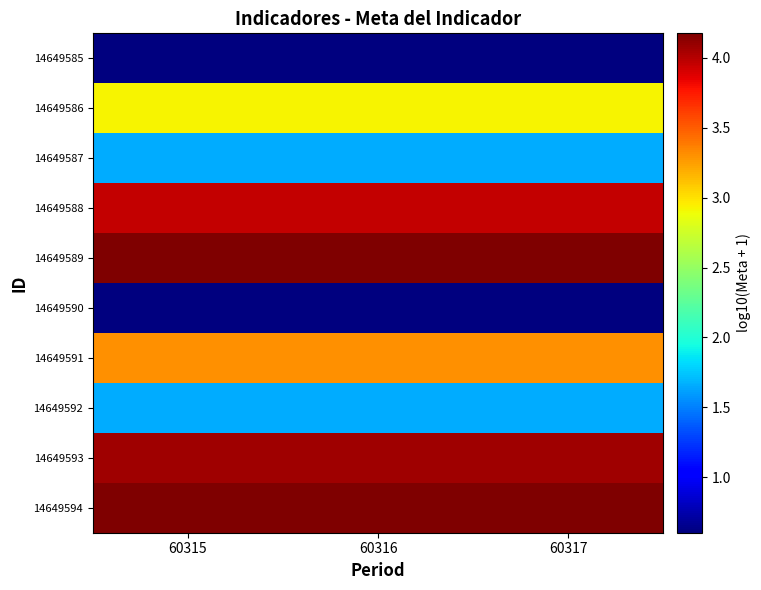

Reading right to left, transcribe all the data shown in this chart.

14649585: 60317=0.6	60316=0.6	60315=0.6
14649586: 60317=2.9	60316=2.9	60315=2.9
14649587: 60317=1.7	60316=1.7	60315=1.7
14649588: 60317=4.0	60316=4.0	60315=4.0
14649589: 60317=4.2	60316=4.2	60315=4.2
14649590: 60317=0.6	60316=0.6	60315=0.6
14649591: 60317=3.3	60316=3.3	60315=3.3
14649592: 60317=1.7	60316=1.7	60315=1.7
14649593: 60317=4.1	60316=4.1	60315=4.1
14649594: 60317=4.2	60316=4.2	60315=4.2